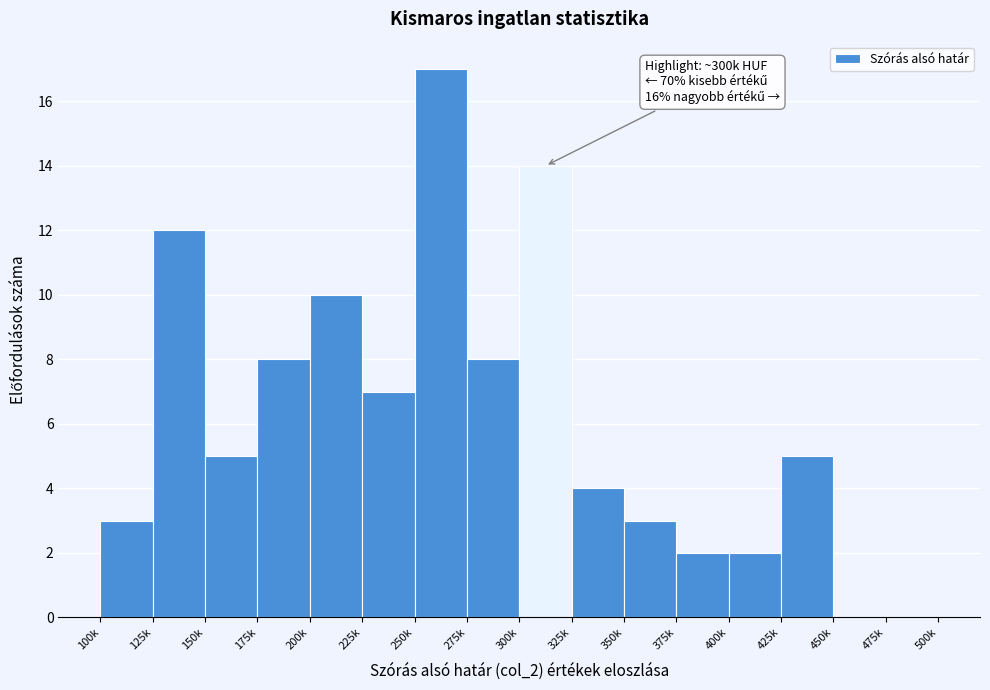

Reading right to left, what are all the values shown in this chart?

475k=0	450k=0	425k=5	400k=2	375k=2	350k=3	325k=4	300k=14	275k=8	250k=17	225k=7	200k=10	175k=8	150k=5	125k=12	100k=3